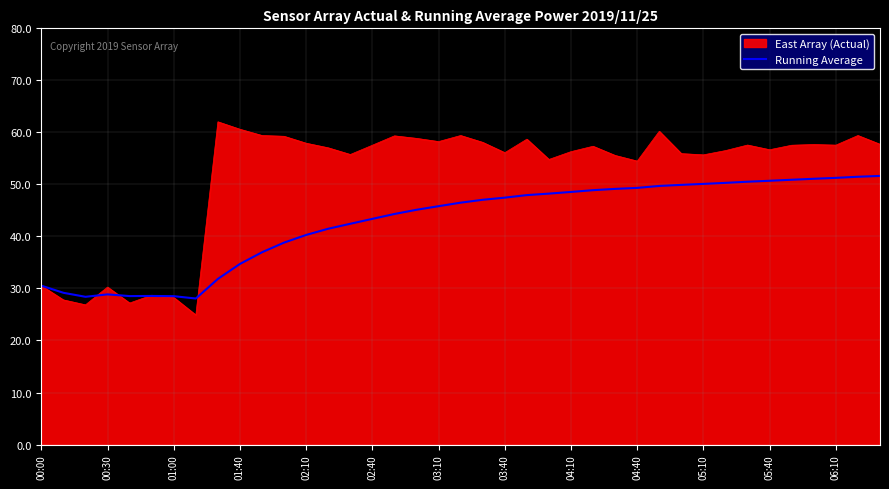

List the series in order of their overall mean, lowest first.

Running Average, East Array (Actual)